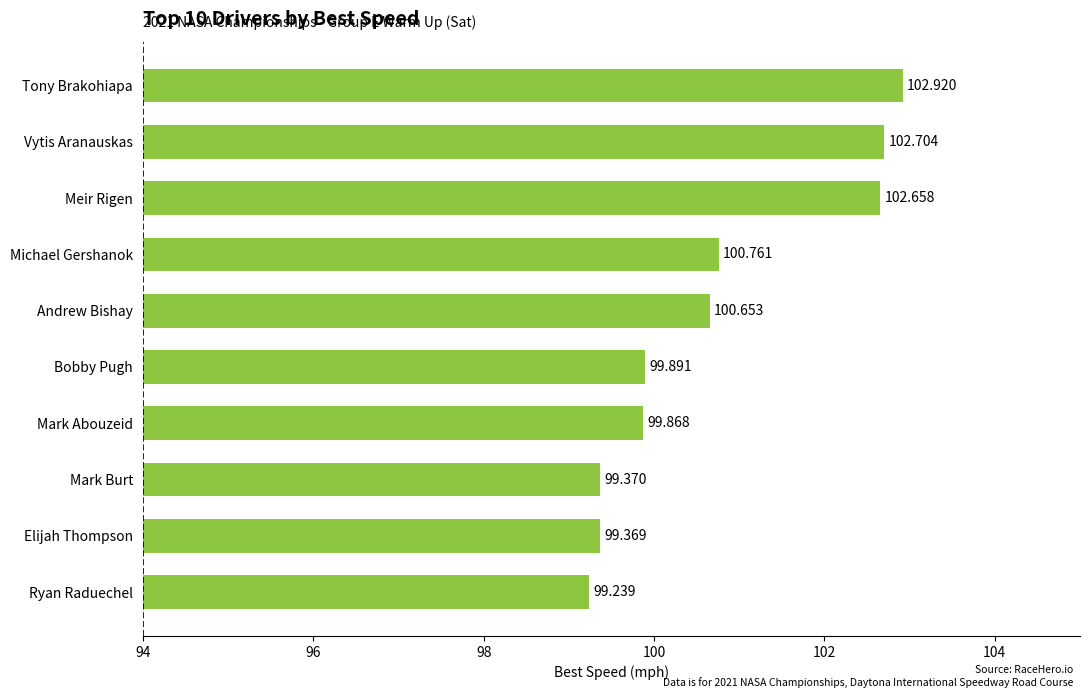

How many bars are there in total?

10